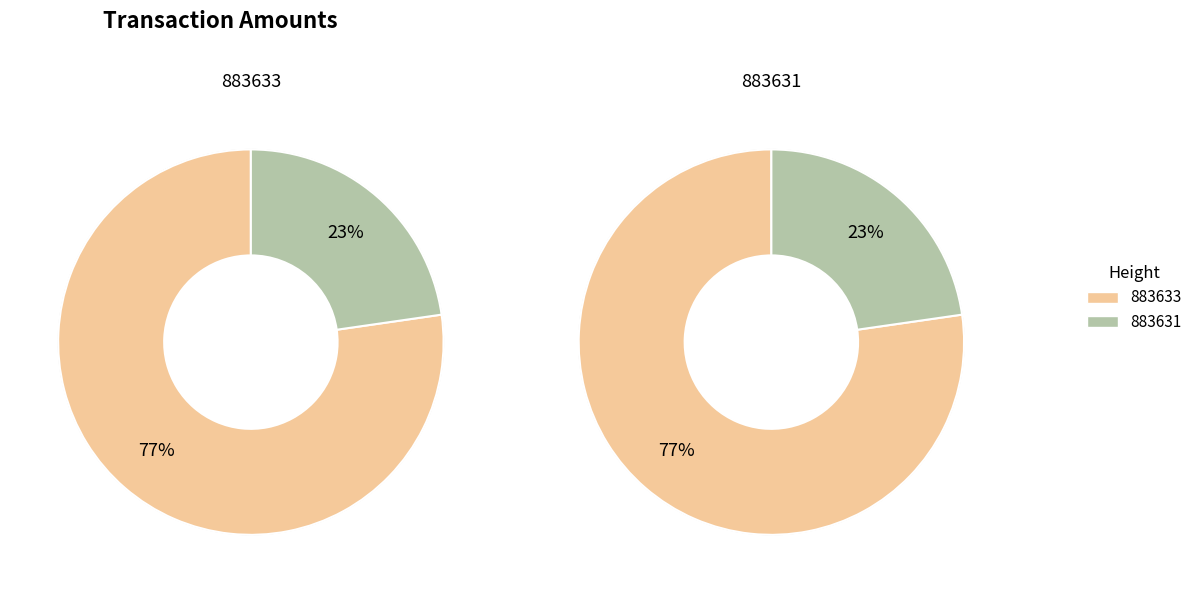

Is it true that 883631 is 35% of the pie?

False